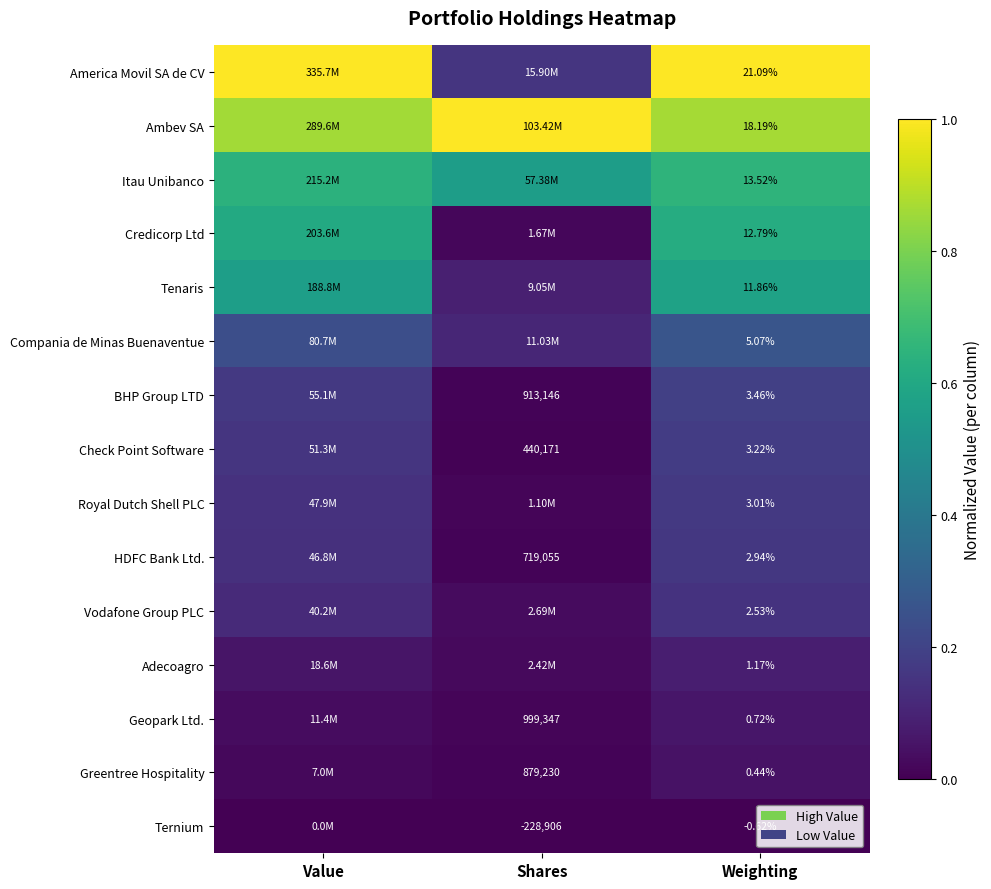

What is the spread (max minus min) of values at Value?

1.0